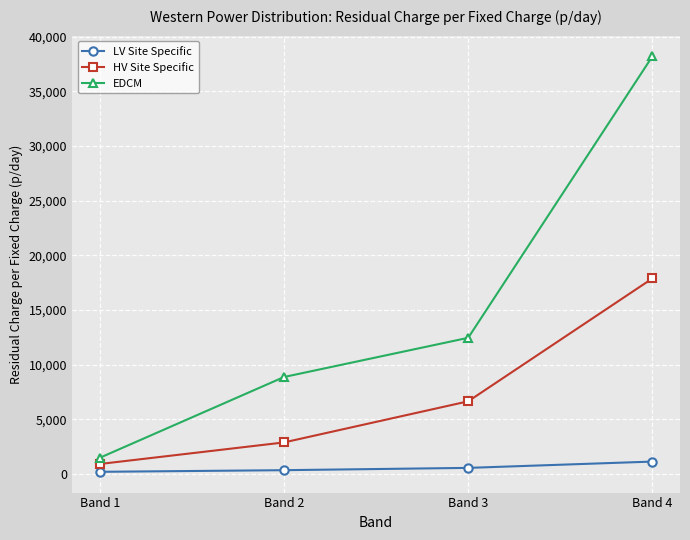

True or false: EDCM and HV Site Specific cross at least once.

False